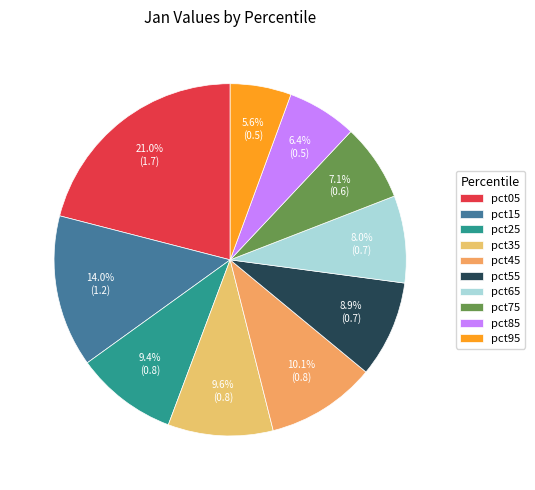

Which category has the biggest portion of the pie?

pct05